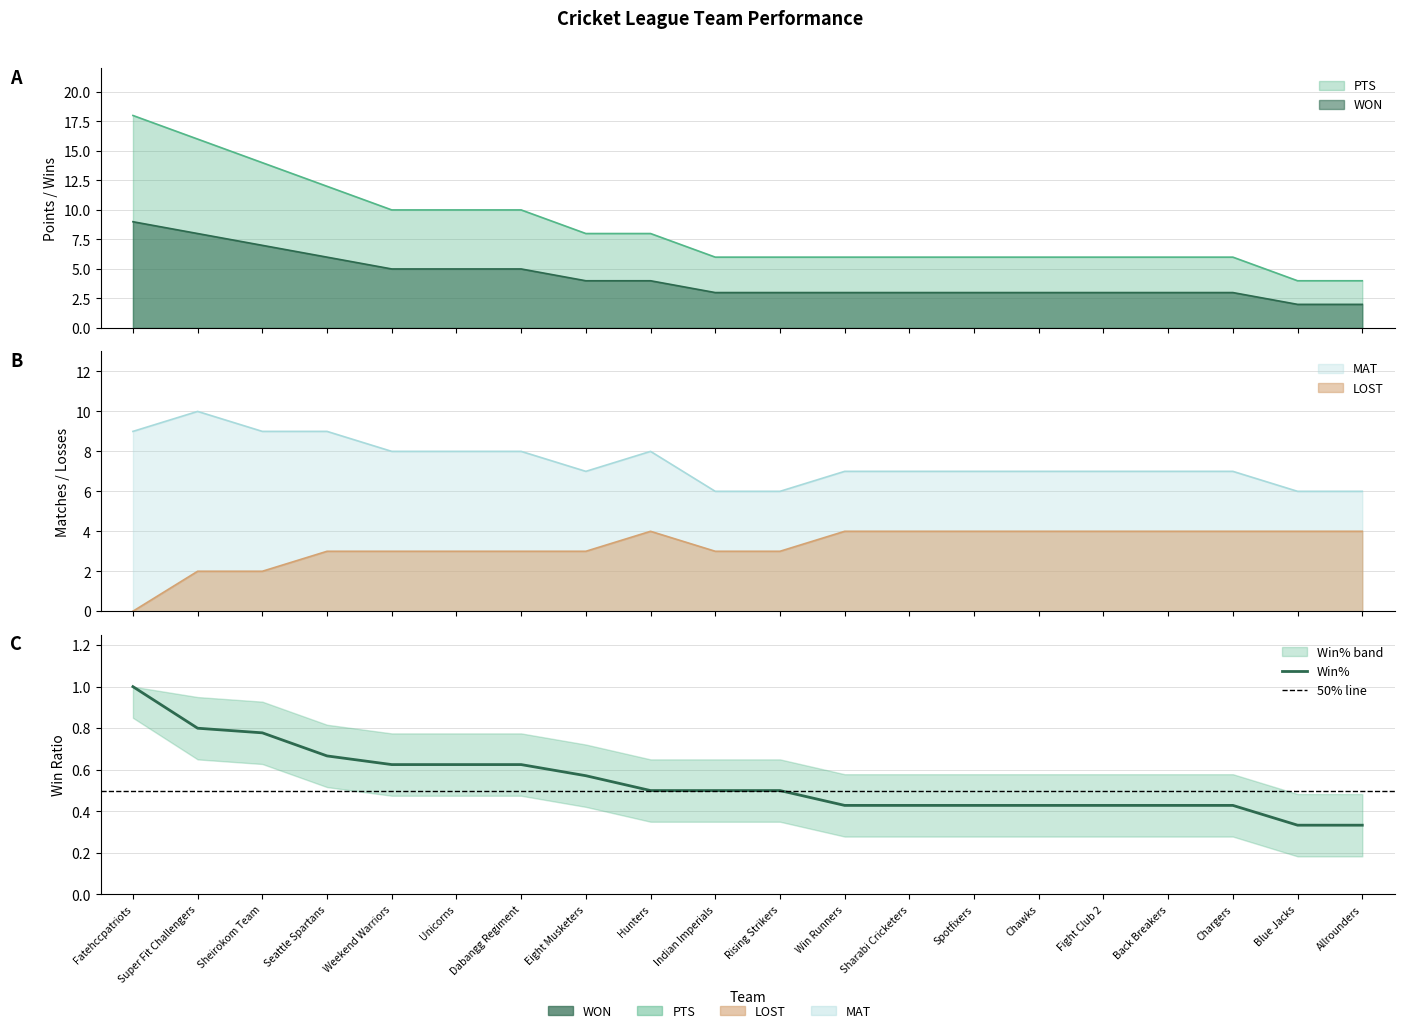

At which category does LOST reach its first local peak?

Hunters